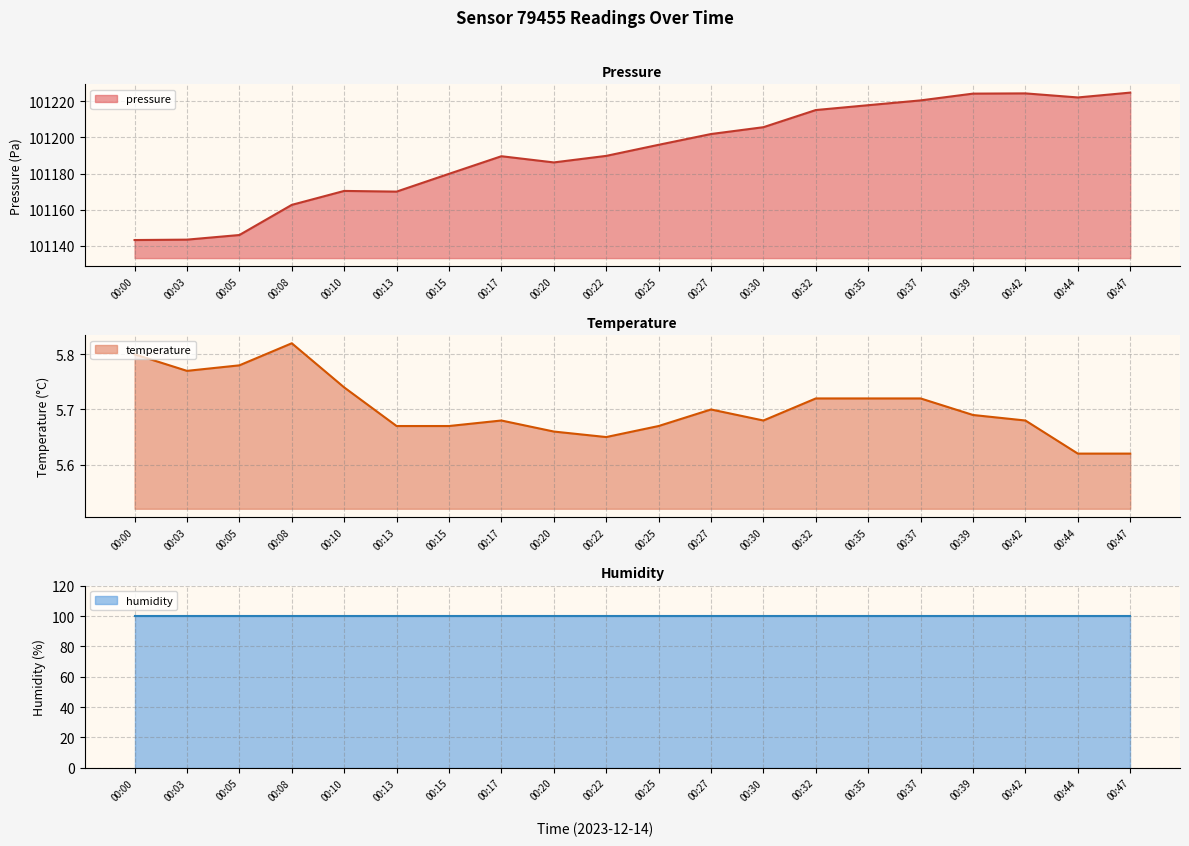

Does the chart display data point markers on the line(s)?

No